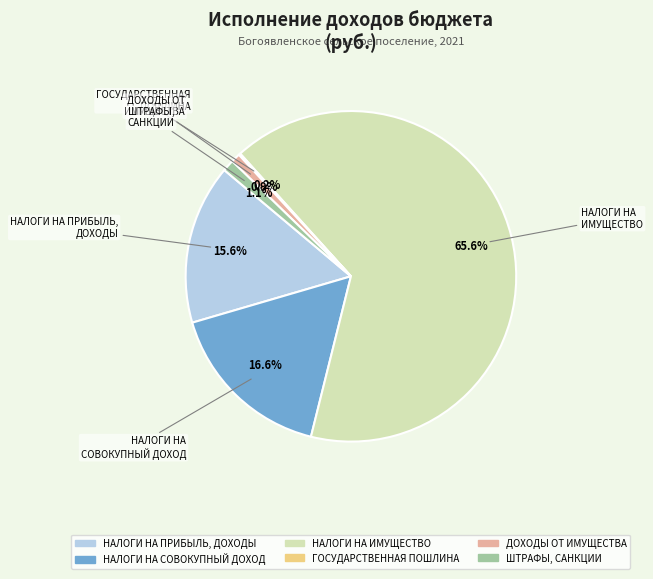

Which slice is the largest?

НАЛОГИ НА ИМУЩЕСТВО